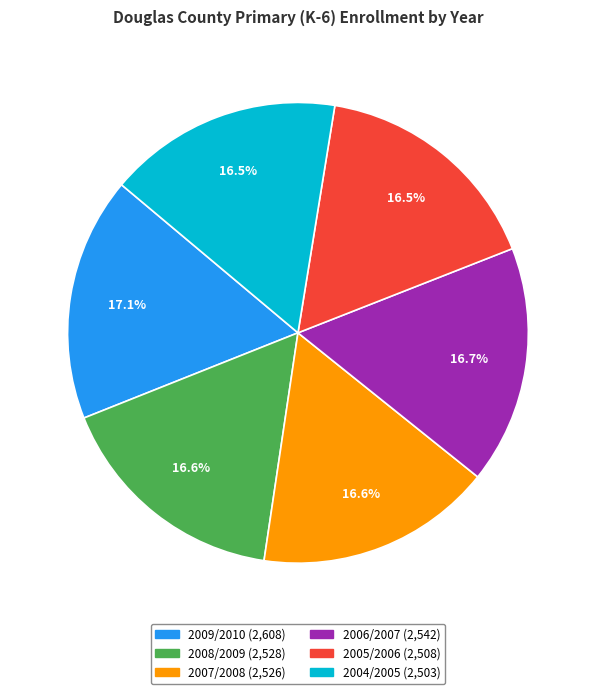

Does any single category account for the majority?

No